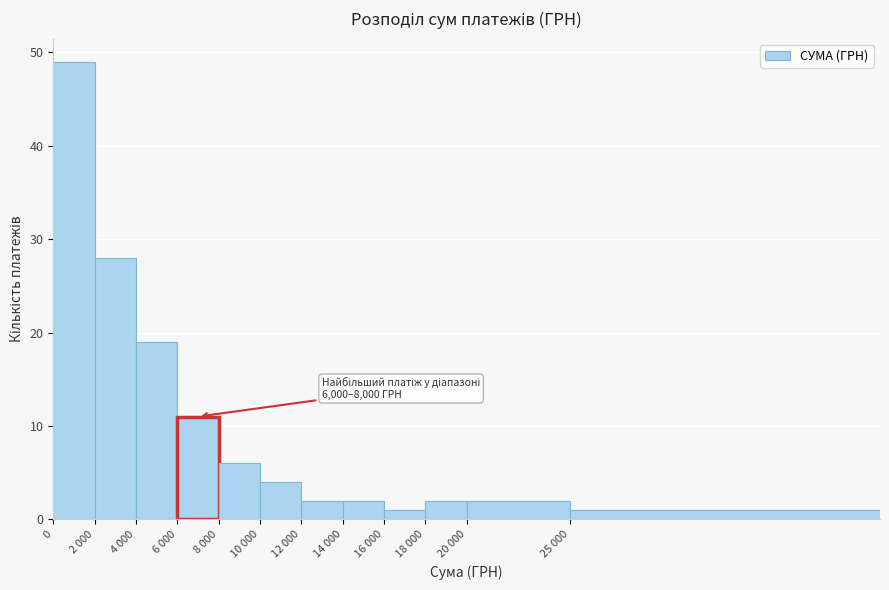

Reading left to right, list all the values displayed in this chart.

0=49	2 000=28	4 000=19	6 000=11	8 000=6	10 000=4	12 000=2	14 000=2	16 000=1	18 000=2	20 000=2	25 000=1